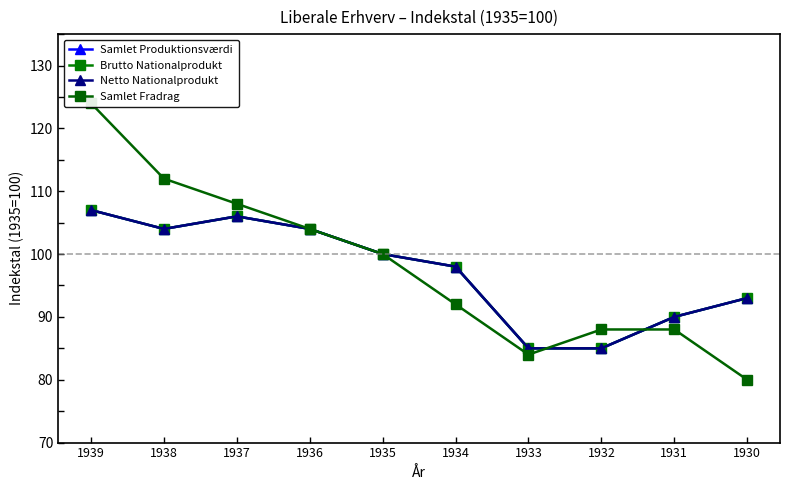

What is the highest value of the Samlet Produktionsværdi series?

107